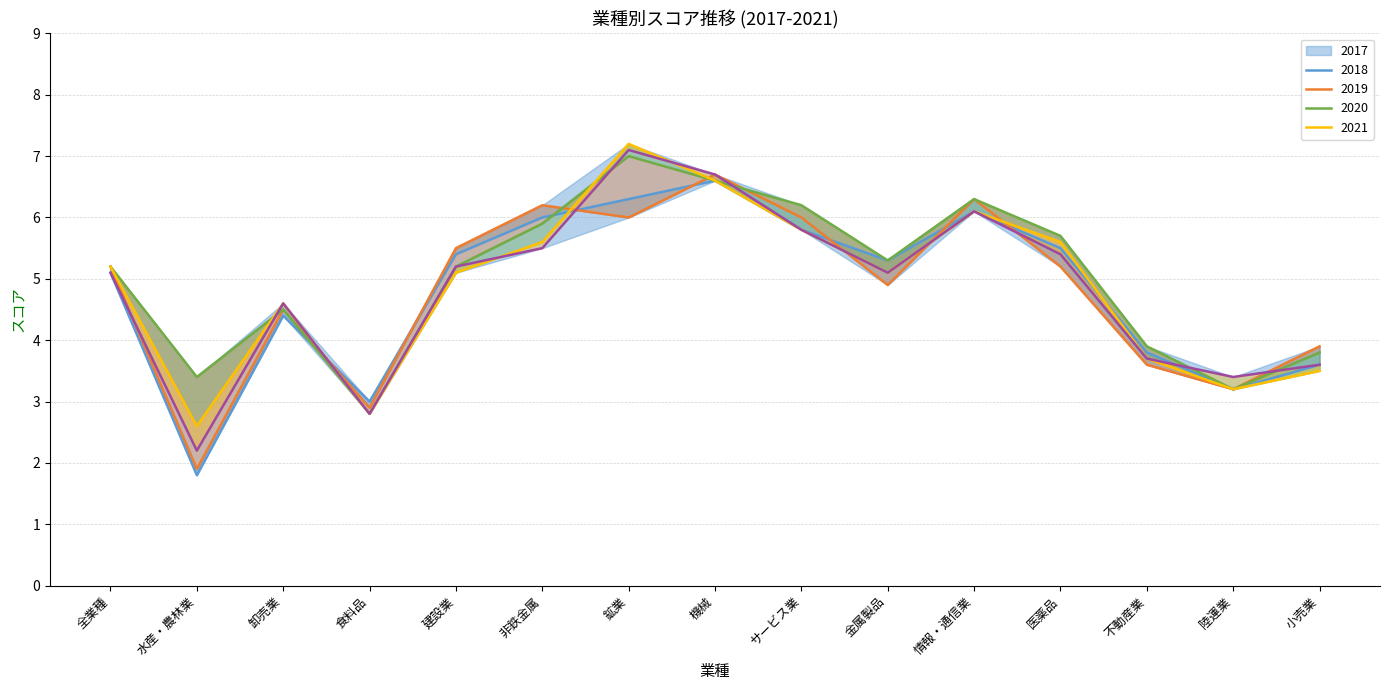

At which category does 2021 reach its first local valley?

水産・農林業